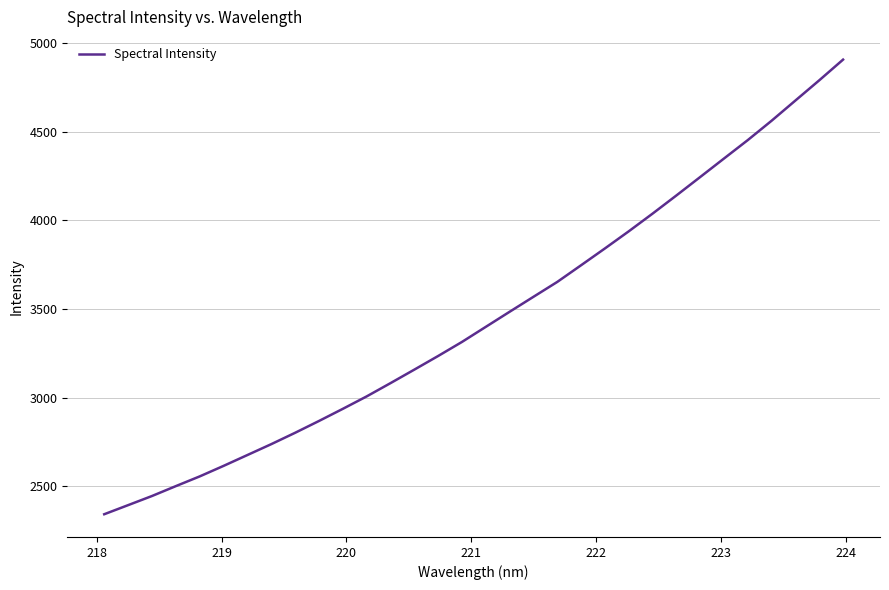

What is the difference between the maximum and minimum values?

2567.0